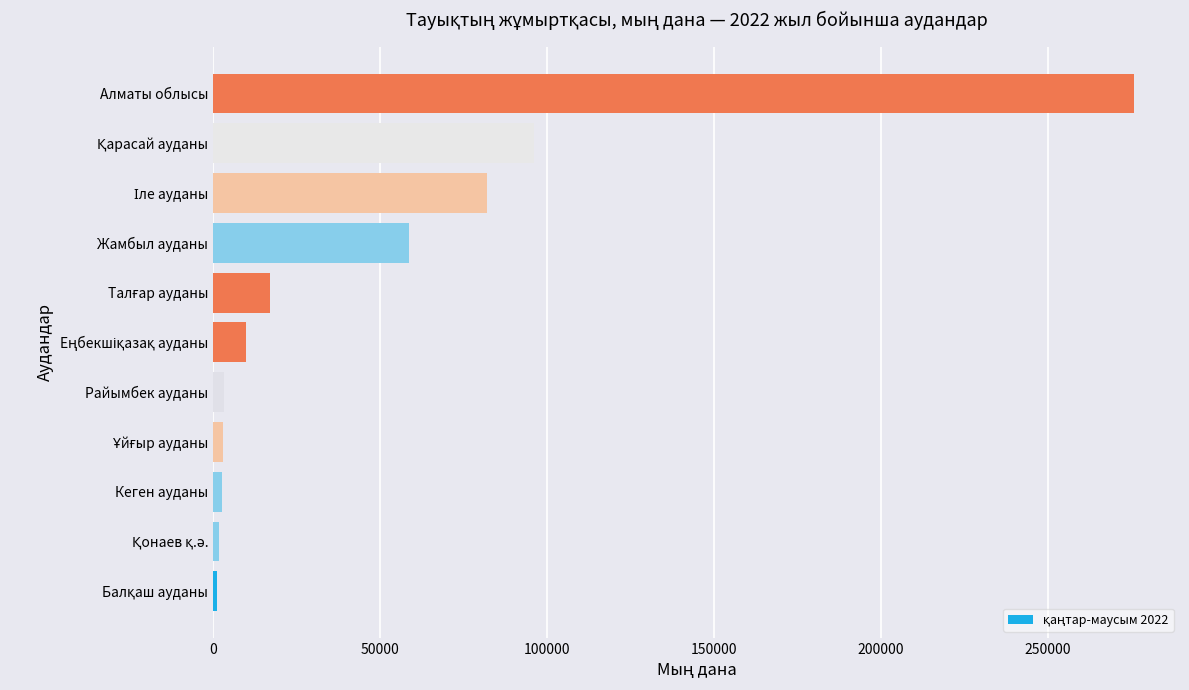

What is the maximum value shown in the chart?

275758.2